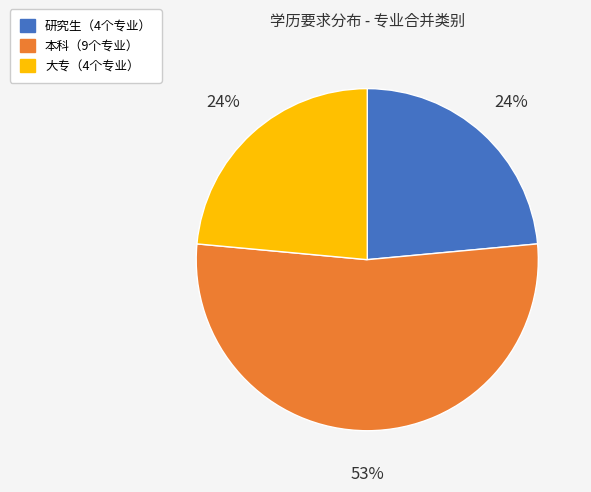

How many segments does this pie chart have?

3